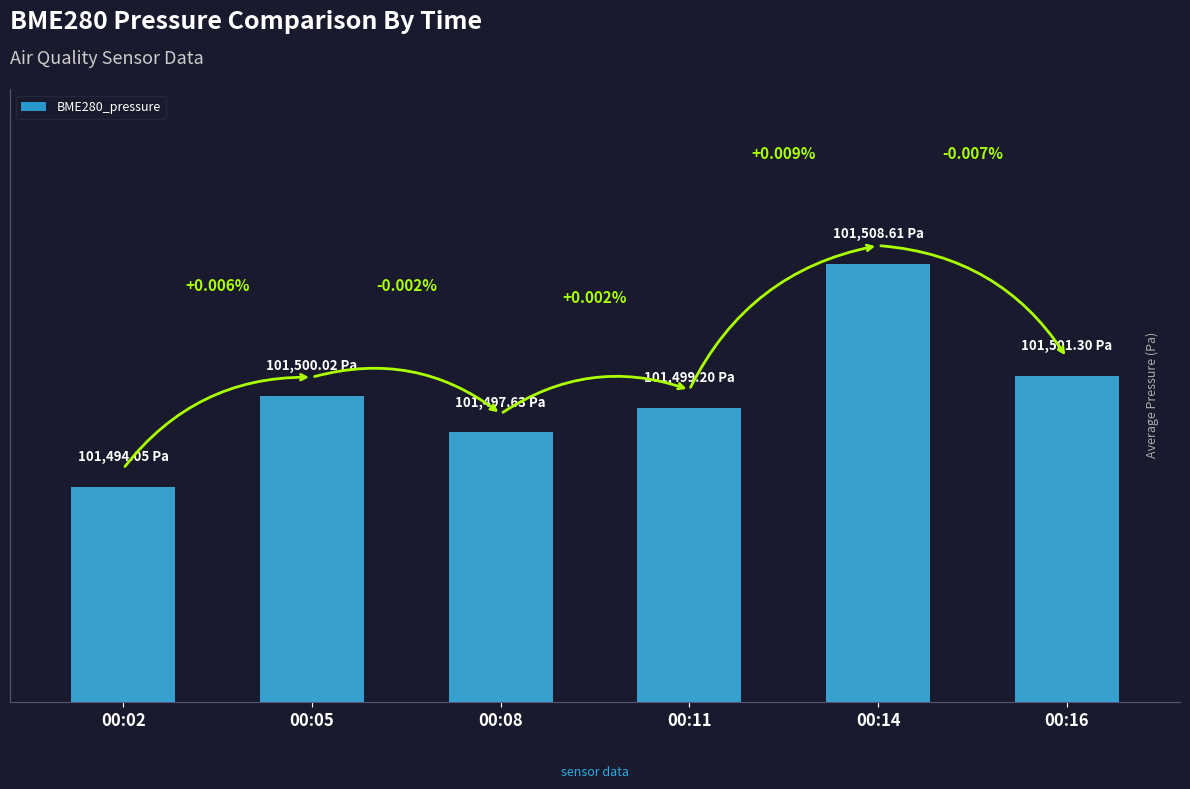

Reading left to right, what are all the values shown in this chart?

101494.1	101500.0	101497.6	101499.2	101508.6	101501.3